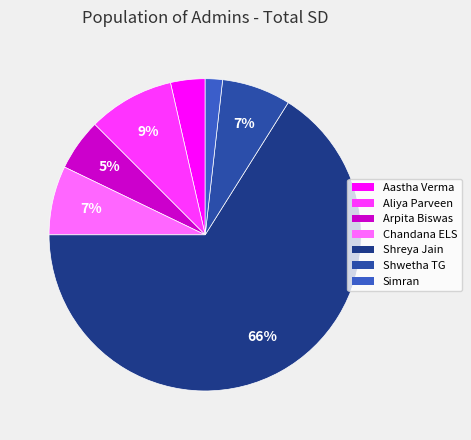

Which category accounts for the majority?

Shreya Jain